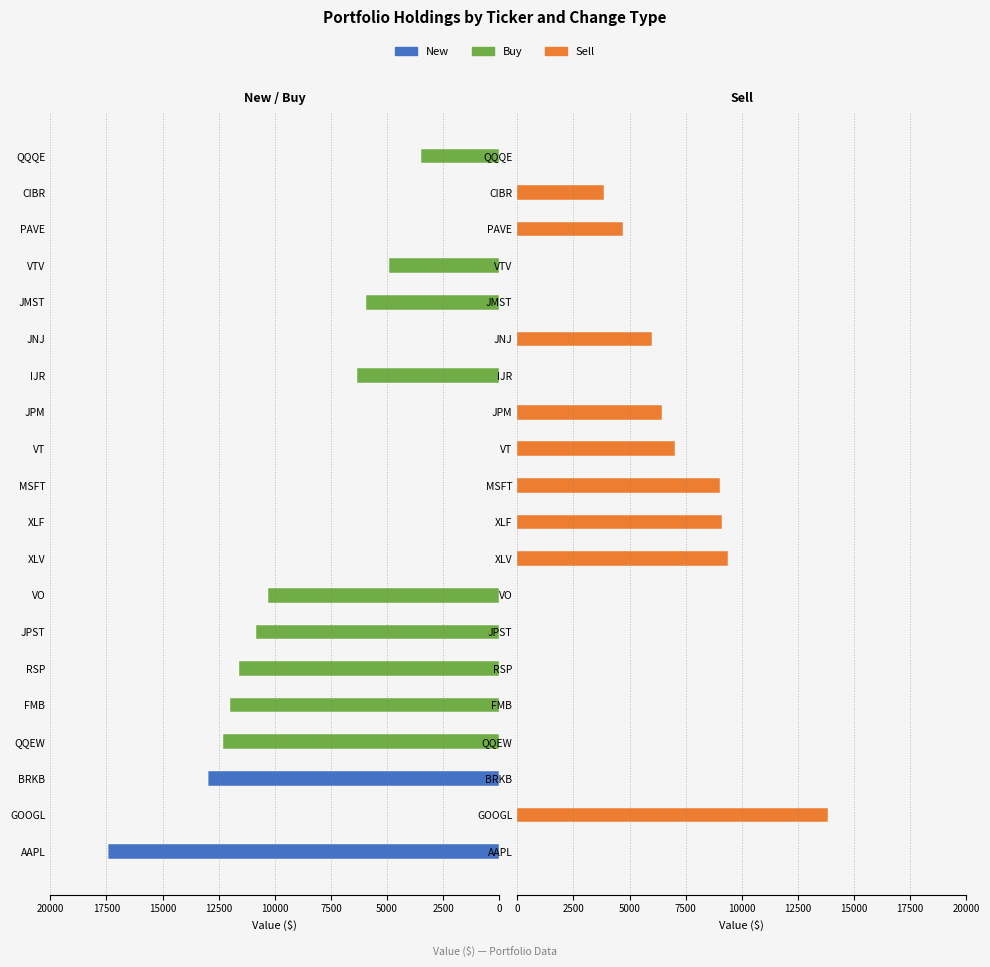

The Buy series shows 7543 at 17. True or false?

False